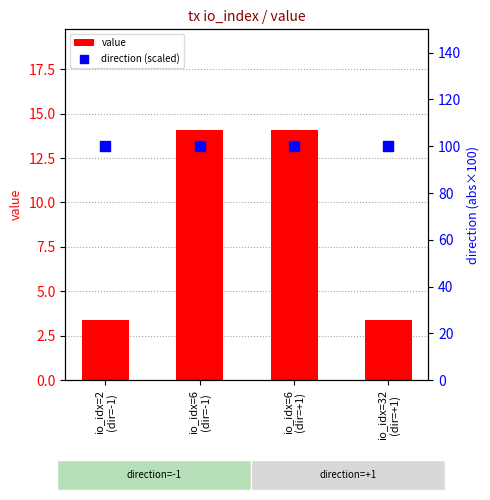

What are all the series names shown in the legend?

value, direction (scaled)